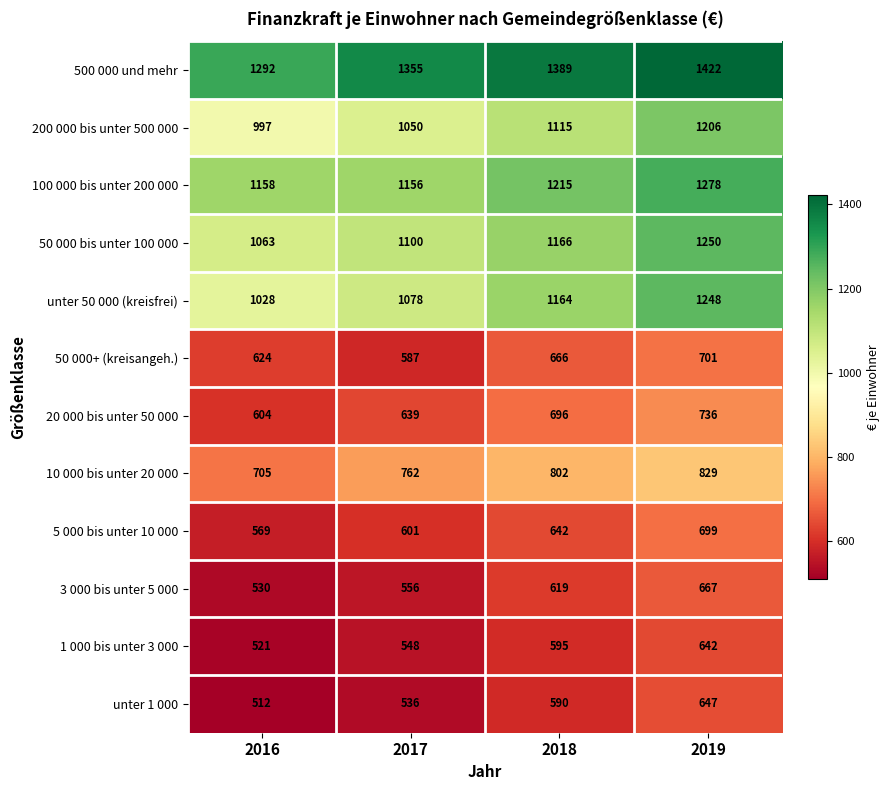

Is it true that 500 000 und mehr equals 1355 at 2017?

True